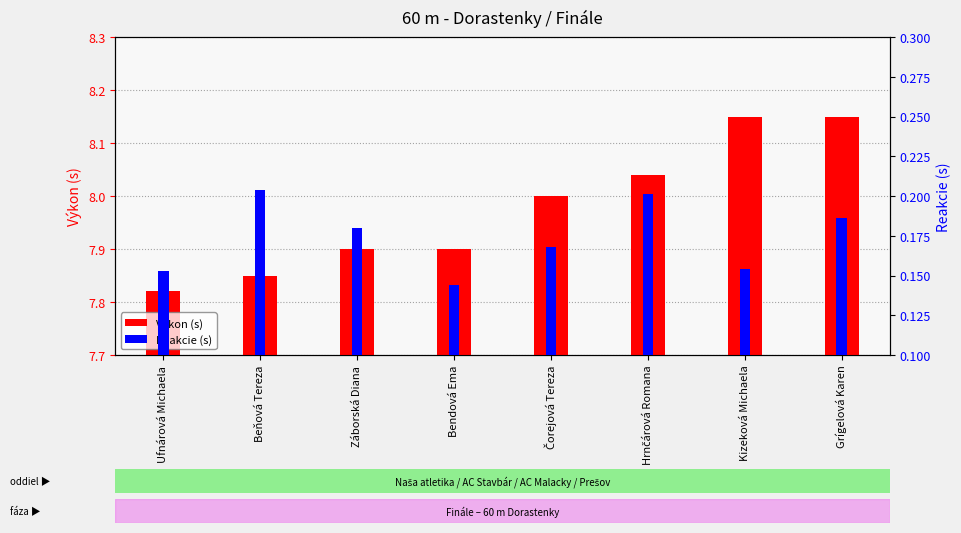

The value of Reakcie (s) at Beňová Tereza is 0.2. True or false?

True